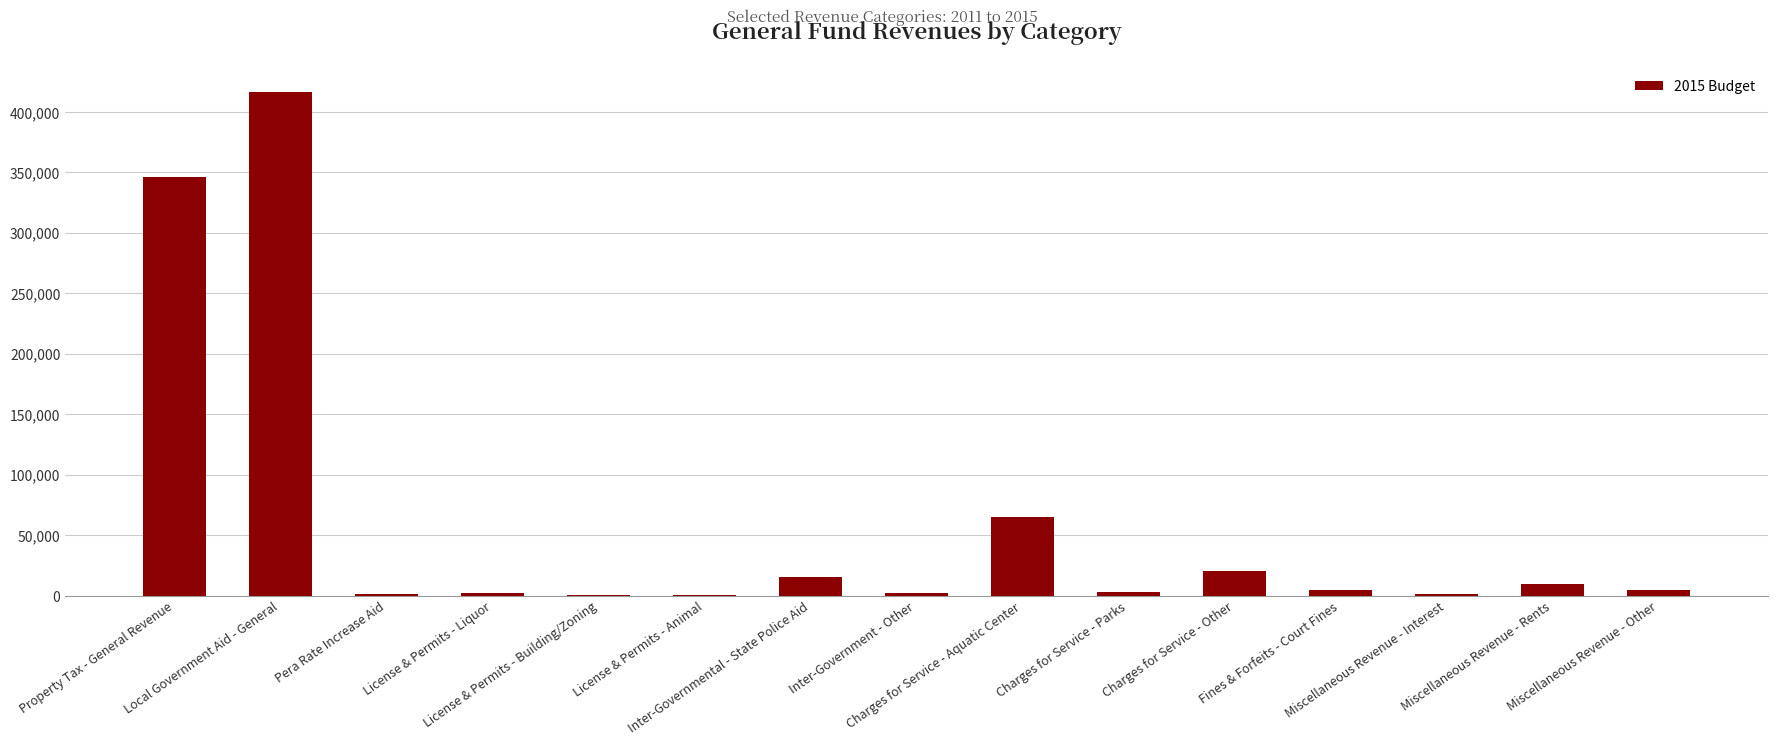

What is the sum of all values?

893919